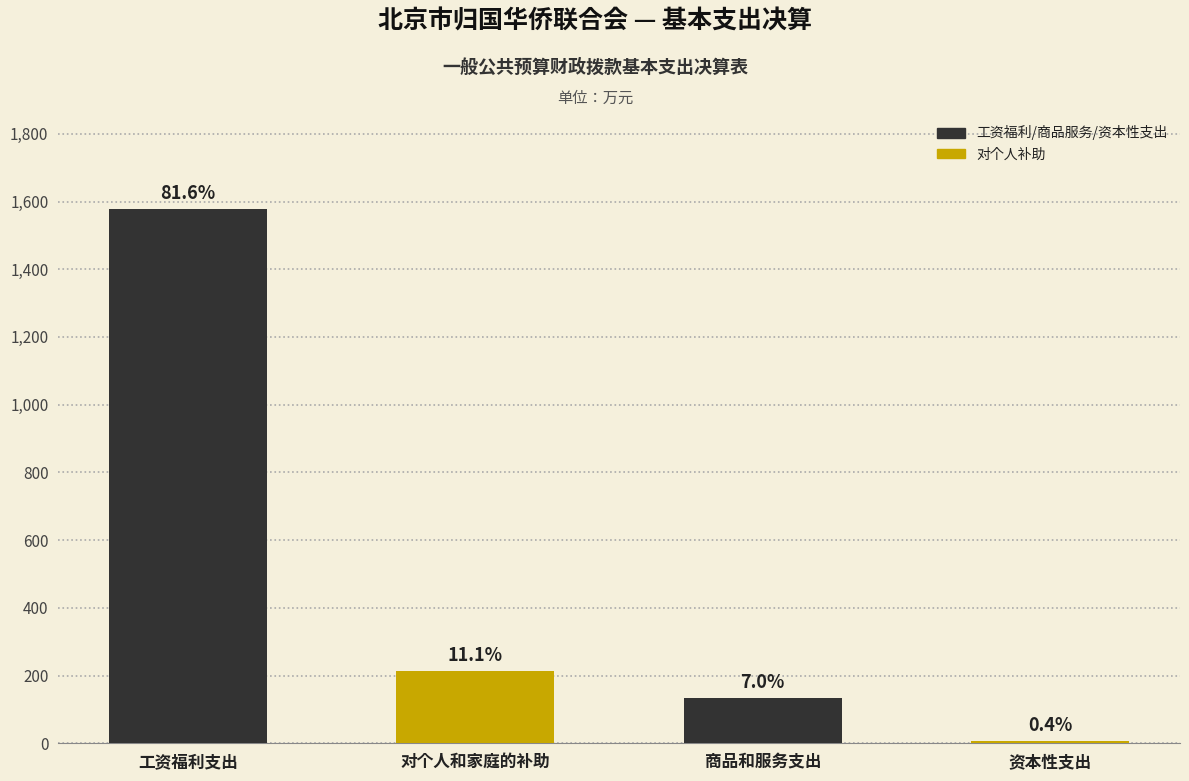

Between 工资福利支出 and 对个人和家庭的补助, which is larger?

工资福利支出